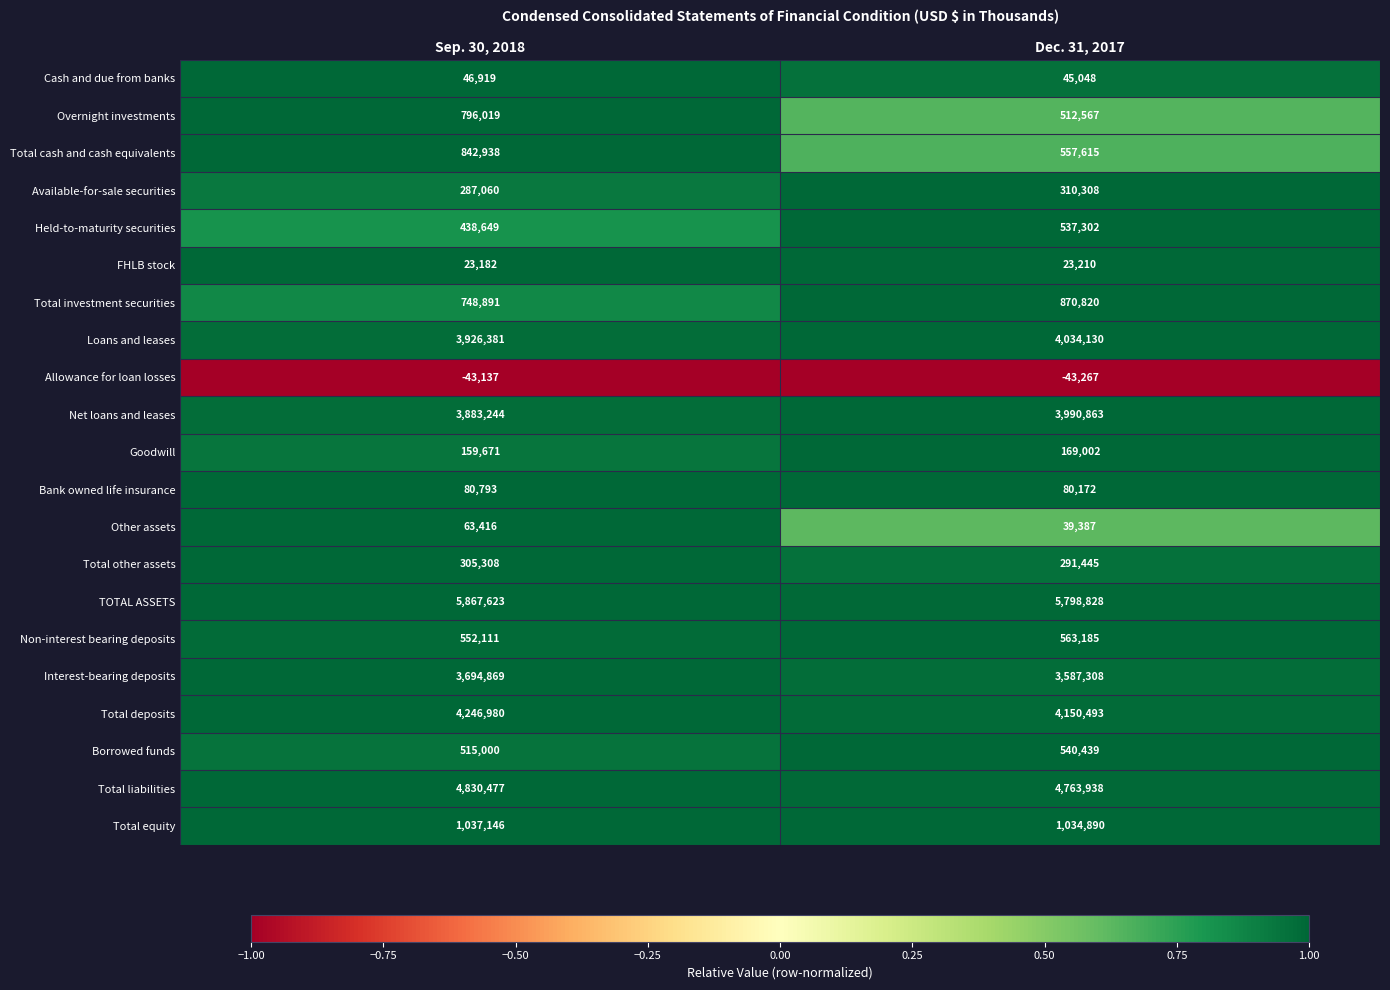

Rank the series by their maximum value, from lowest to highest.

Allowance for loan losses, FHLB stock, Cash and due from banks, Other assets, Bank owned life insurance, Goodwill, Total other assets, Available-for-sale securities, Held-to-maturity securities, Borrowed funds, Non-interest bearing deposits, Overnight investments, Total cash and cash equivalents, Total investment securities, Total equity, Interest-bearing deposits, Net loans and leases, Loans and leases, Total deposits, Total liabilities, TOTAL ASSETS